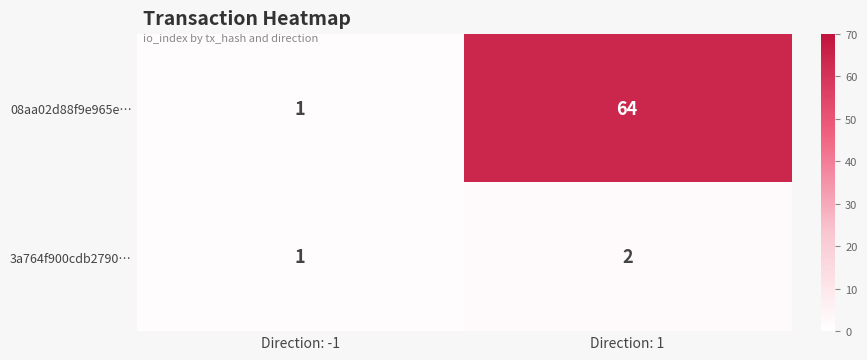

List the series in order of their overall mean, lowest first.

3a764f900cdb2790…, 08aa02d88f9e965e…